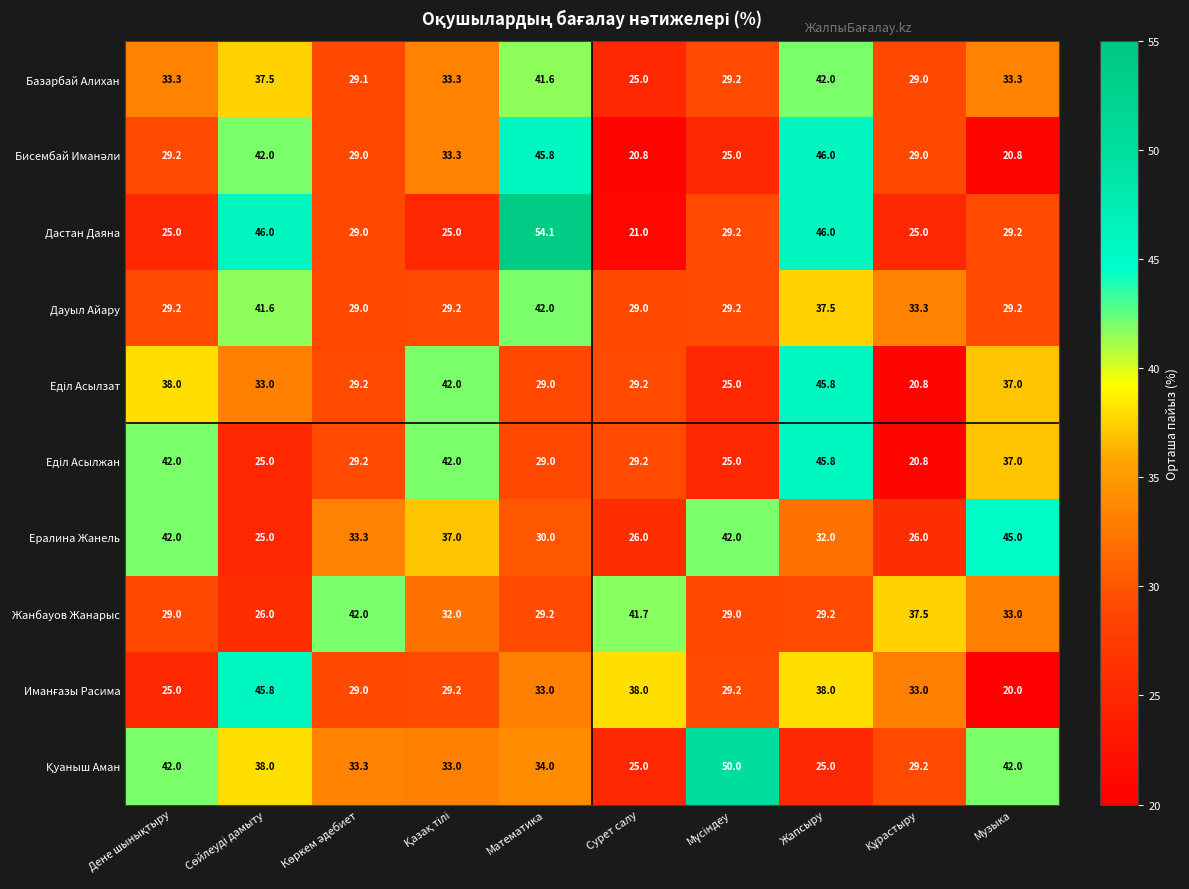

What is the difference between the highest and lowest values at Сурет салу?

20.9